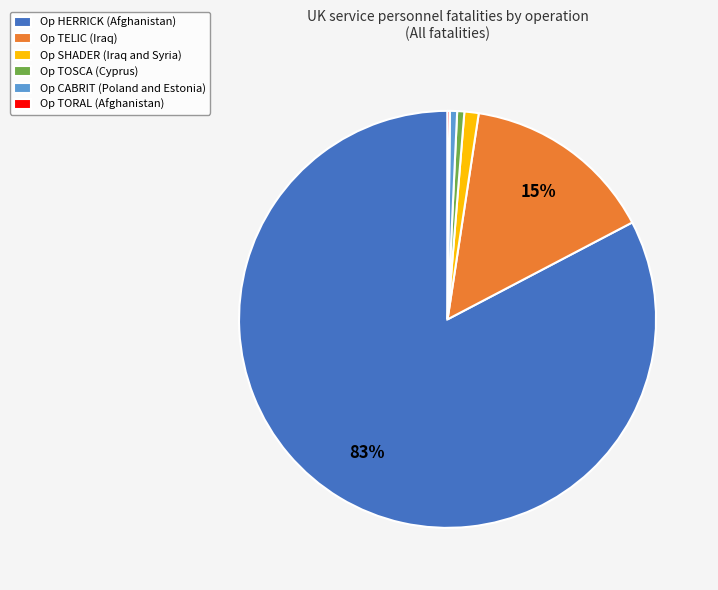

To the nearest percent, what is the difference between the Op TELIC (Iraq) and Op TOSCA (Cyprus) slice percentages?

14%